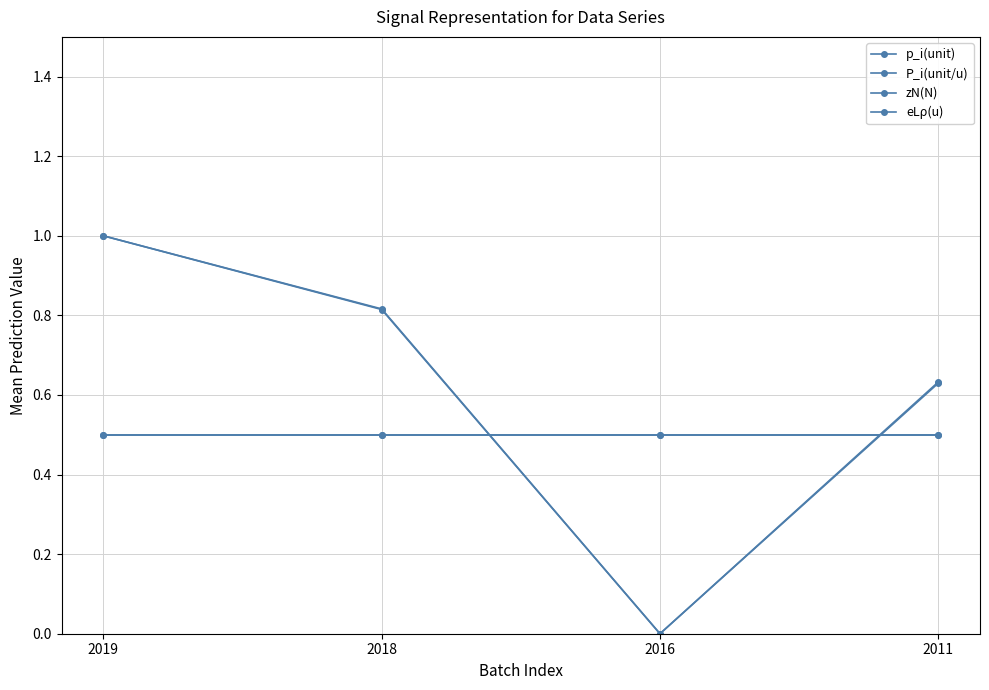

Does the chart have visible grid lines?

Yes